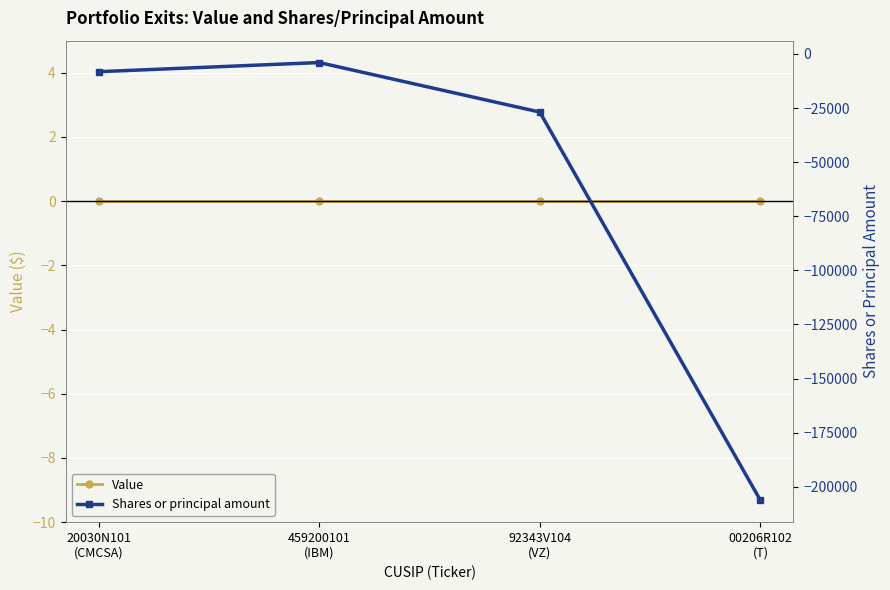

True or false: Shares or principal amount has more than 0 points higher than both neighbors.

True